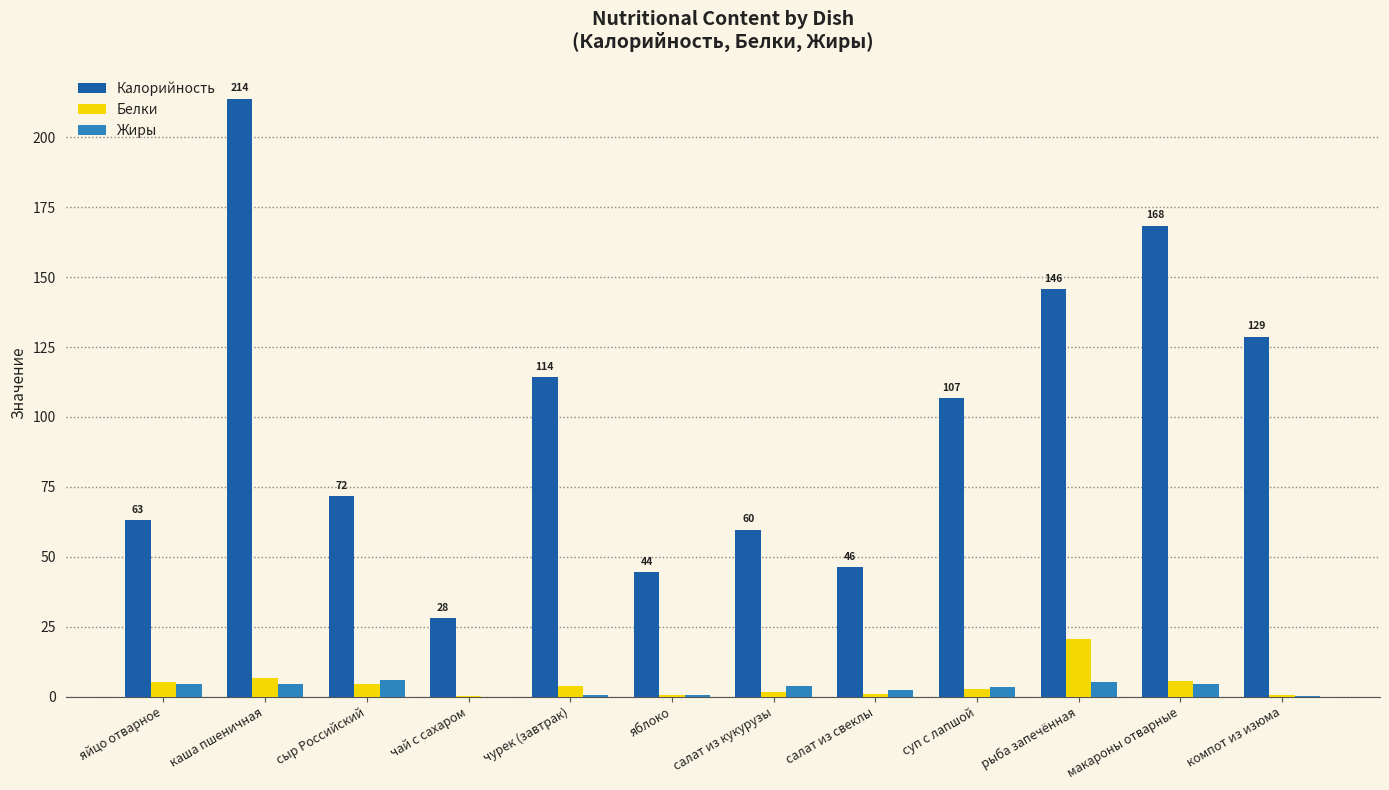

What is the difference between the Белки values at компот из изюма and чурек (завтрак)?

3.3